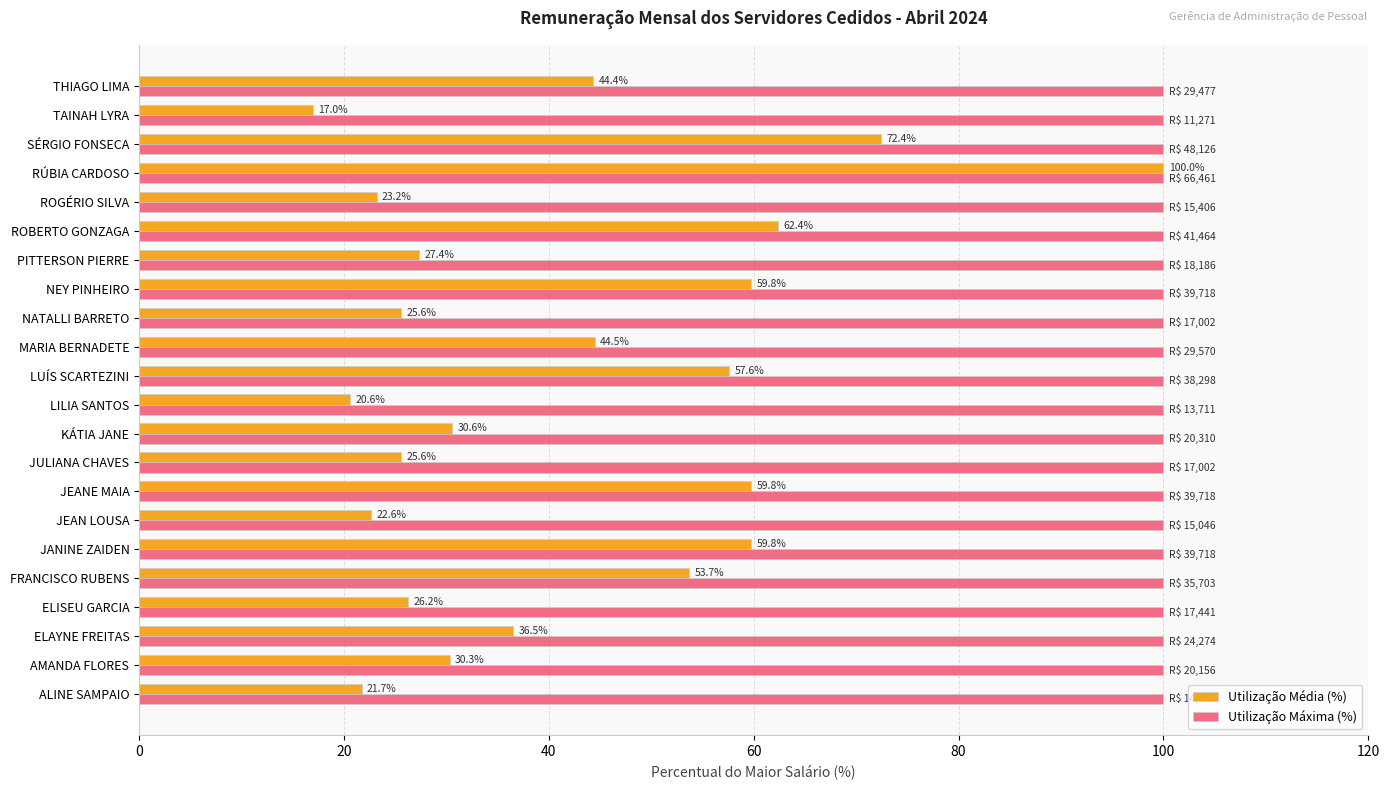

At how many categories does at least one series exceed 19?

22